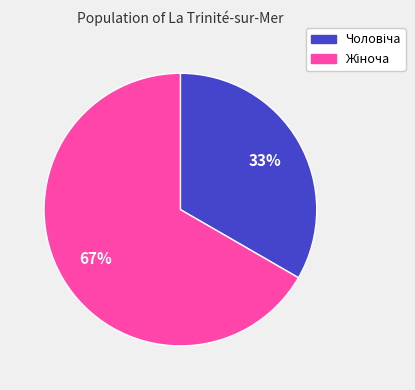

To the nearest percent, what is the average slice percentage?

50%